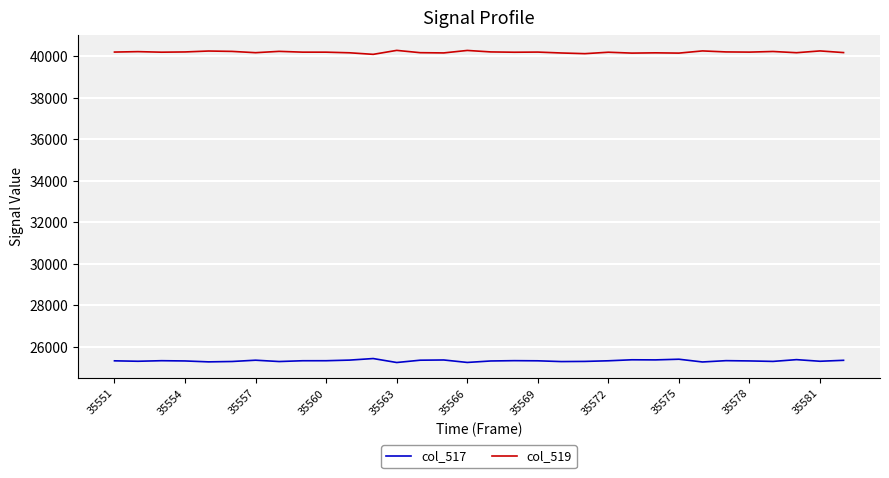

What is the maximum value shown in the chart?

40282